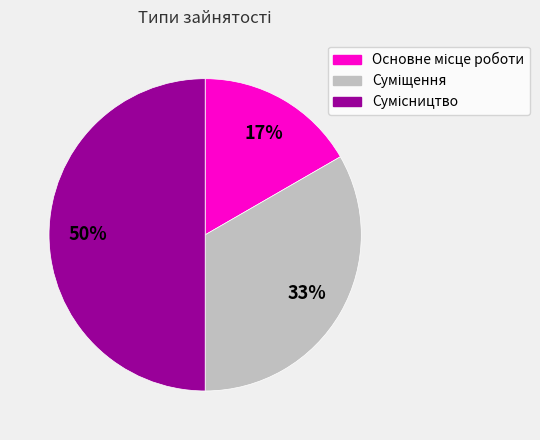

To the nearest percent, what is the difference between the largest and smallest slice percentages?

33%